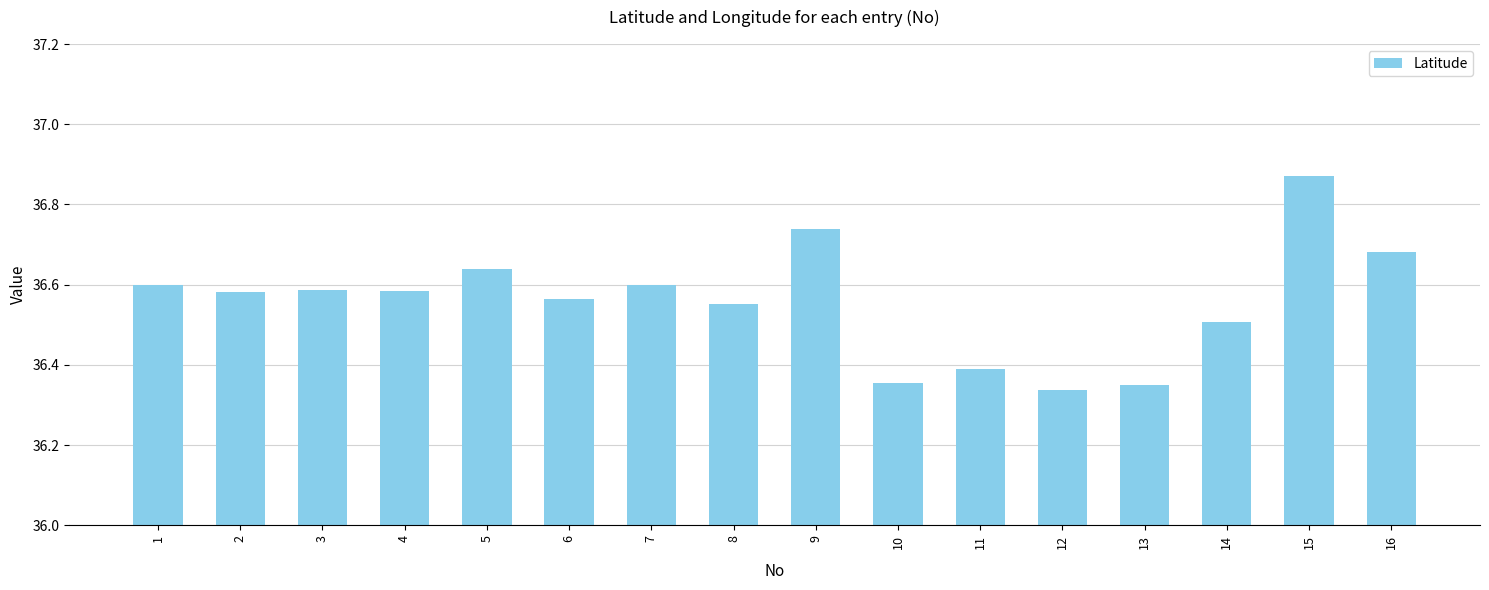

Count the values in the range 36 to 37.

16